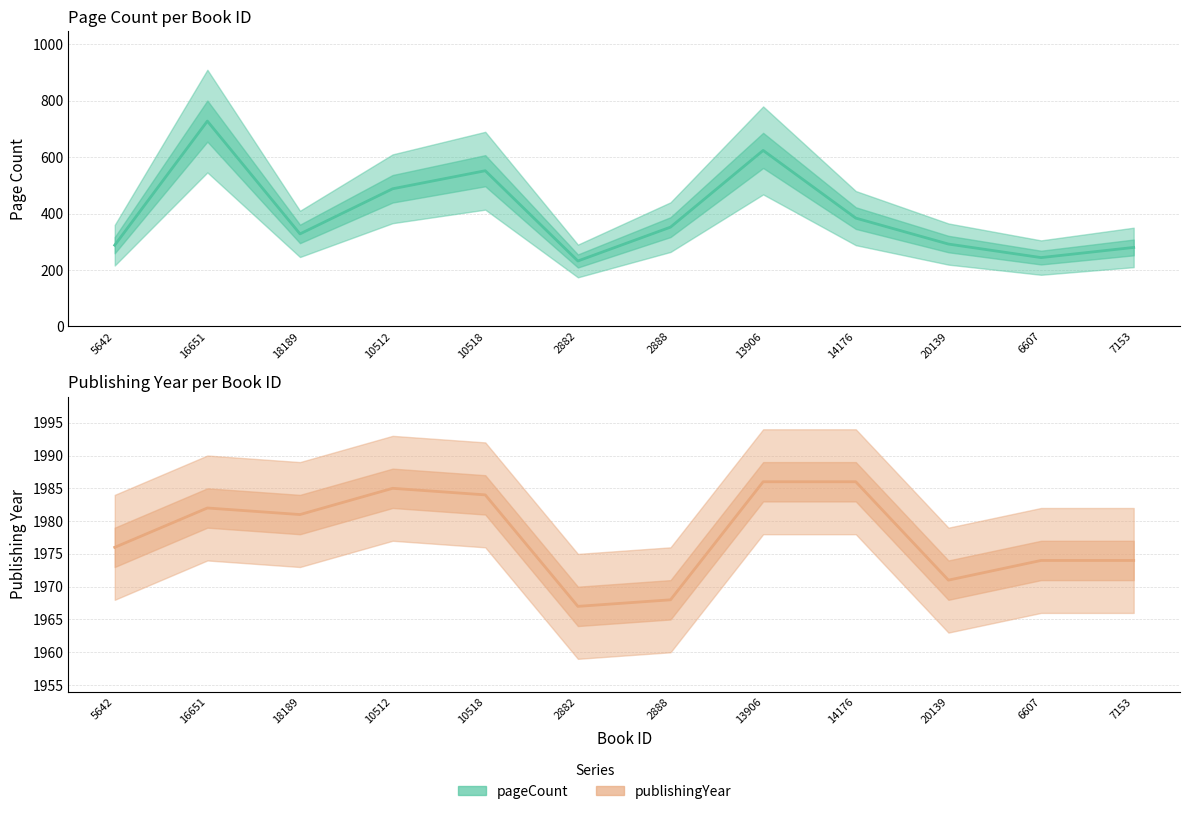

At which category does pageCount reach its first local peak?

16651